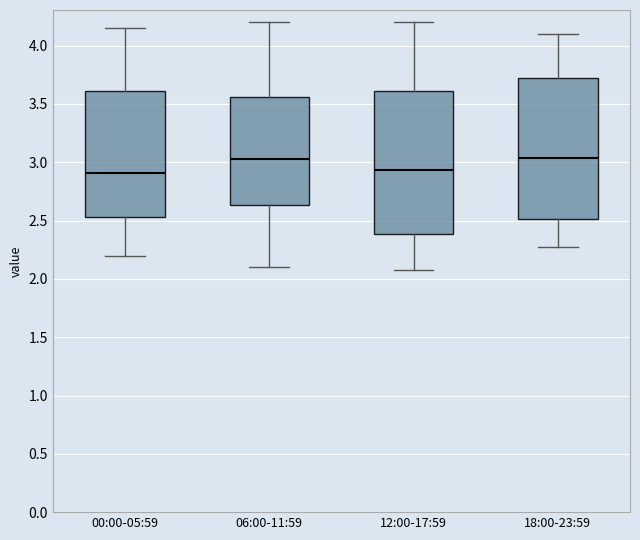

Where does the upper whisker of the box for 06:00-11:59 end on the y-axis? The values are not printed on the chart, so give them approximately, as read against the axis.

4.20